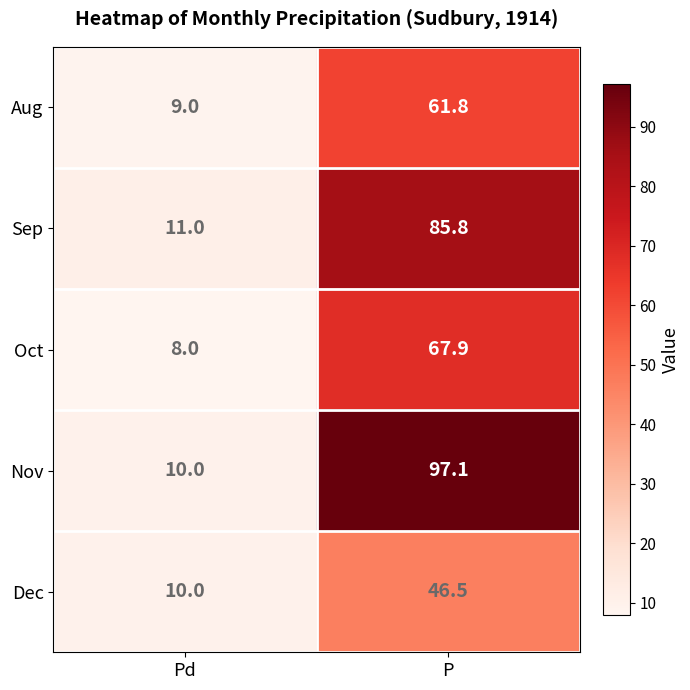

List the labels in order of Aug value, largest first.

P, Pd